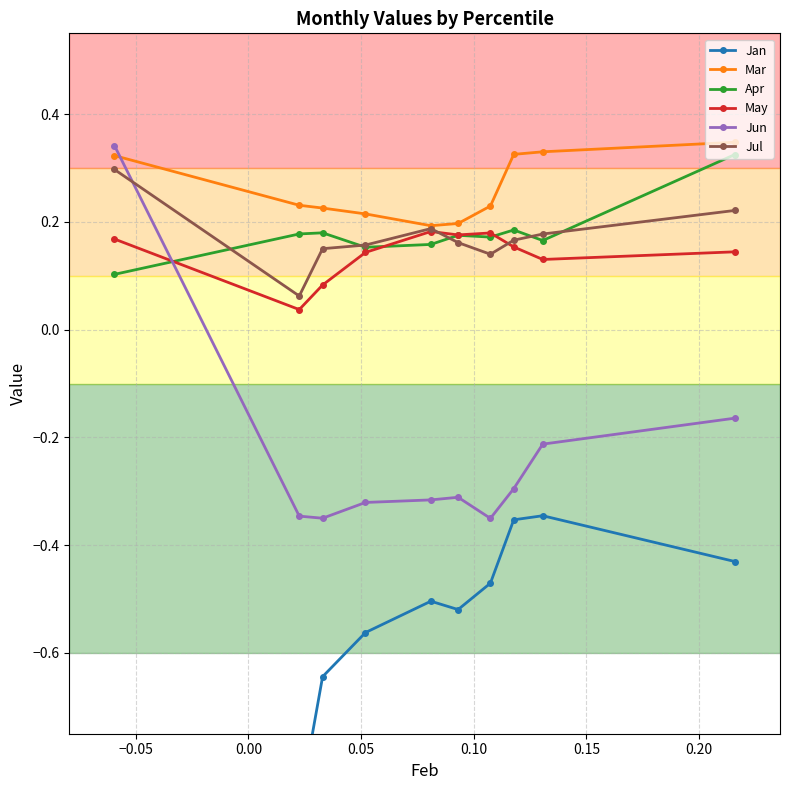

Is this an area chart (filled region under the line)?

No